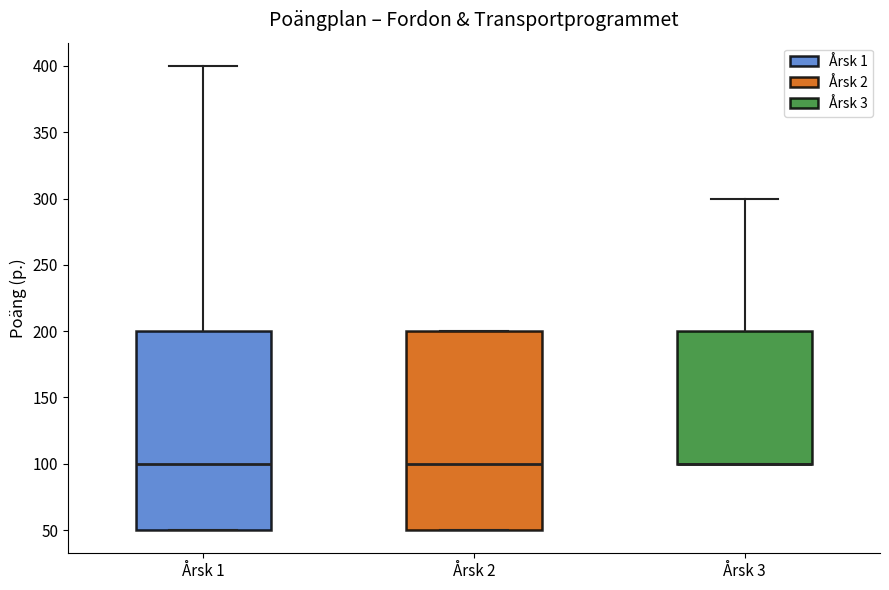

Reading left to right, read every box against the y-axis: the position of its median line, the range the box covers, and the ends of its whiskers. The values are not printed on the chart, so give them approximately, as read against the axis.

Årsk 1: median 100, box 50 to 200, whiskers 50 to 400
Årsk 2: median 100, box 50 to 200, whiskers 50 to 200
Årsk 3: median 100 (drawn on the box's lower edge), box 100 to 200, whiskers 100 to 300